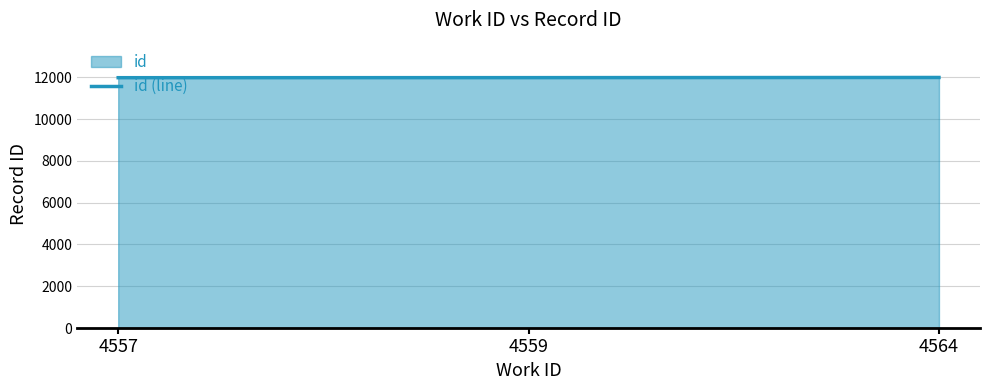

How many distinct data groups are displayed?

1